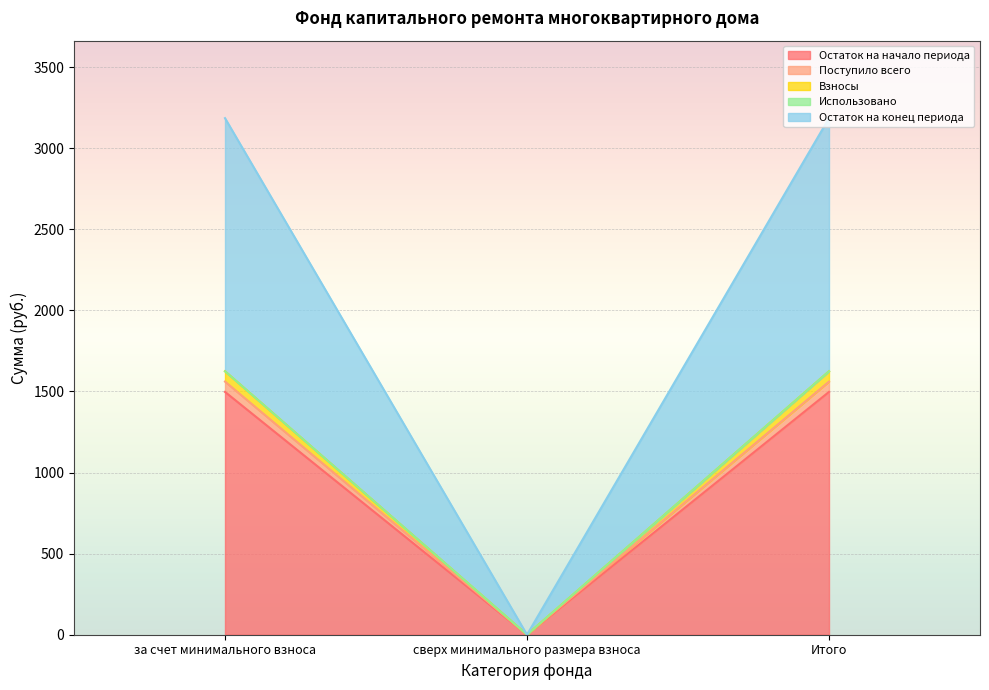

What is the average value of the Остаток на начало периода series?

998.0